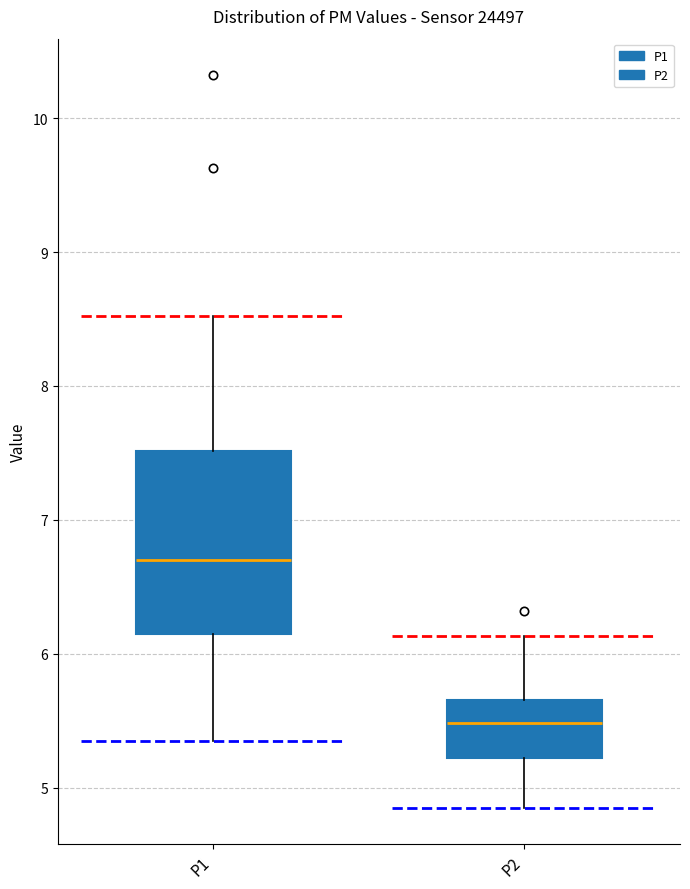

Which box is the tallest, from its lower edge to its upper edge?

P1